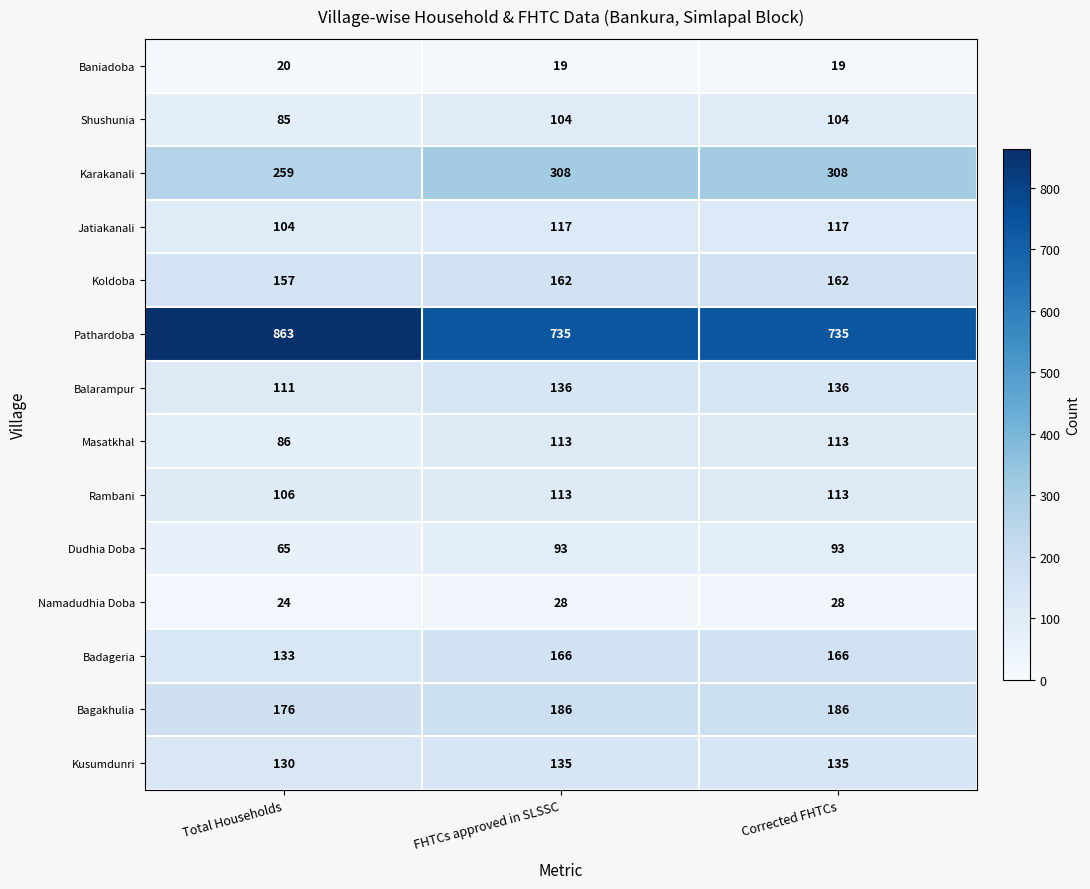

At which label is Balarampur closest to 123?

Total Households